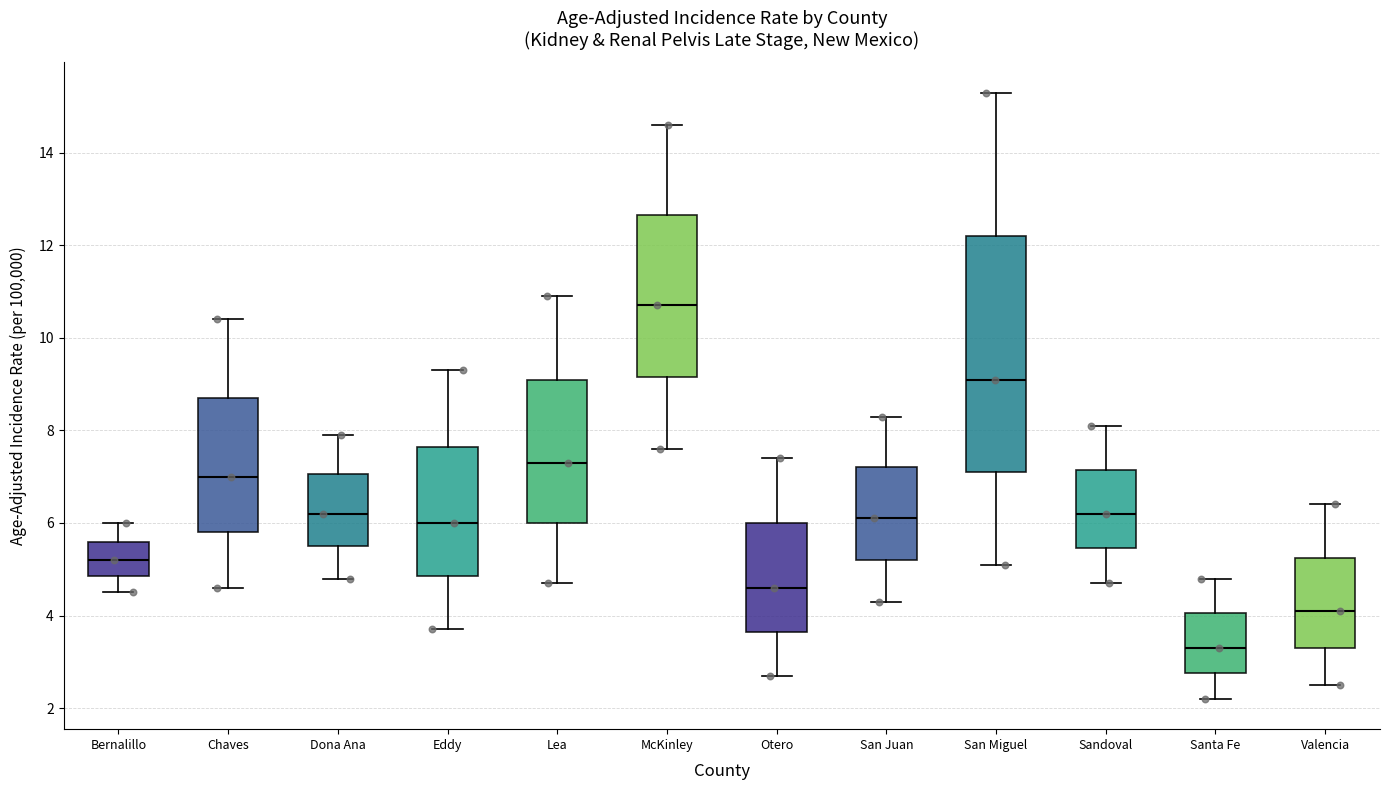

Reading left to right, read every box against the y-axis: the position of its median line, the range the box covers, and the ends of its whiskers. The values are not printed on the chart, so give them approximately, as read against the axis.

Bernalillo: median 5.2, box 4.8 to 5.6, whiskers 4.6 to 6.0
Chaves: median 7.0, box 5.8 to 8.8, whiskers 4.6 to 10.4
Dona Ana: median 6.2, box 5.6 to 7.0, whiskers 4.8 to 8.0
Eddy: median 6.0, box 4.8 to 7.6, whiskers 3.8 to 9.4
Lea: median 7.4, box 6.0 to 9.2, whiskers 4.8 to 11.0
McKinley: median 10.8, box 9.2 to 12.6, whiskers 7.6 to 14.6
Otero: median 4.6, box 3.6 to 6.0, whiskers 2.8 to 7.4
San Juan: median 6.2, box 5.2 to 7.2, whiskers 4.4 to 8.4
San Miguel: median 9.2, box 7.2 to 12.2, whiskers 5.2 to 15.4
Sandoval: median 6.2, box 5.4 to 7.2, whiskers 4.8 to 8.2
Santa Fe: median 3.4, box 2.8 to 4.0, whiskers 2.2 to 4.8
Valencia: median 4.2, box 3.4 to 5.2, whiskers 2.6 to 6.4